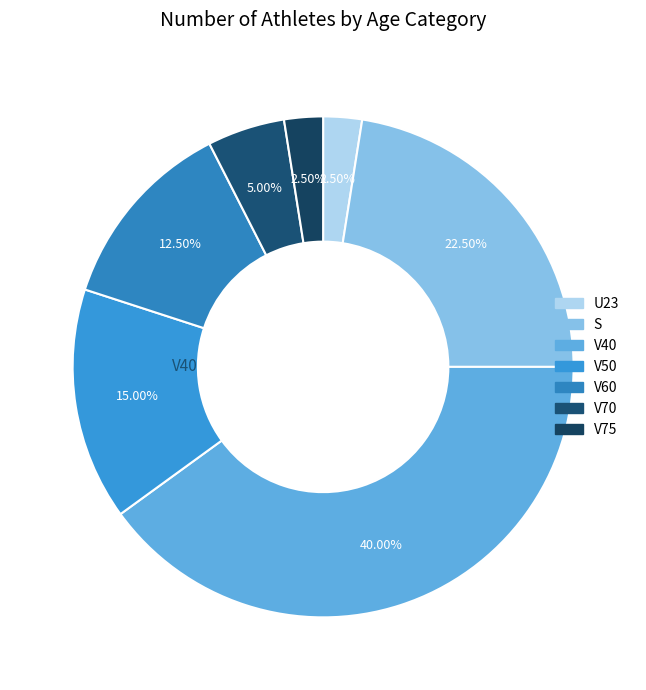

What percentage do U23 and V40 together represent?

42.5%